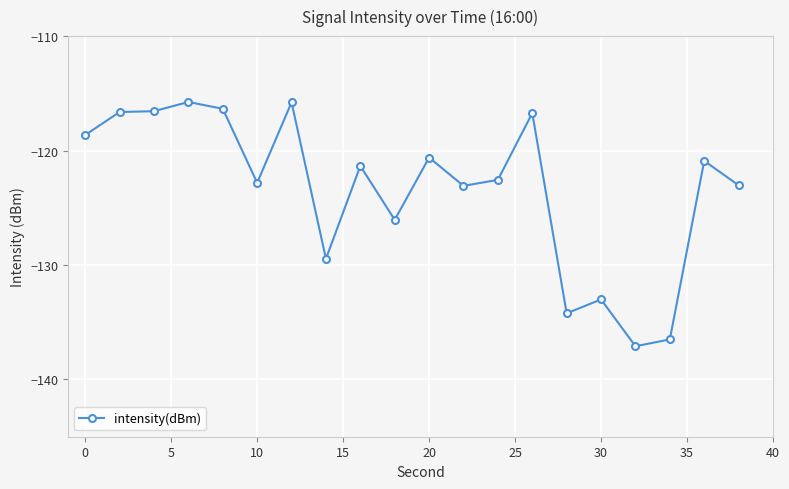

Does the chart display data point markers on the line(s)?

Yes